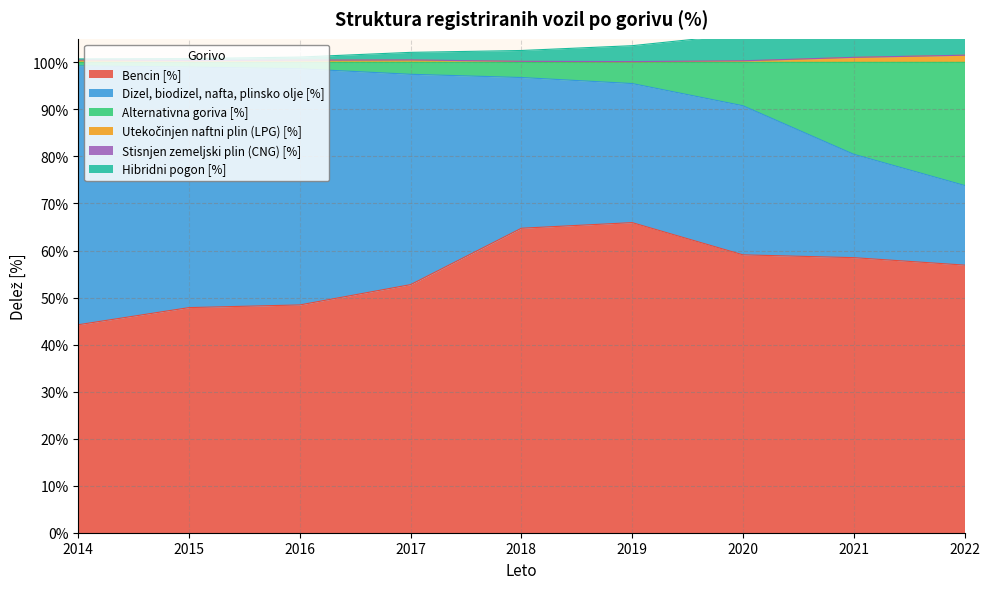

Which has a higher value, 2018 or 2014?

2018